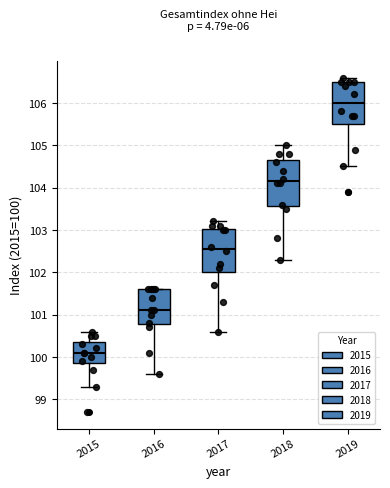

Which box's median line is the lowest?

2015